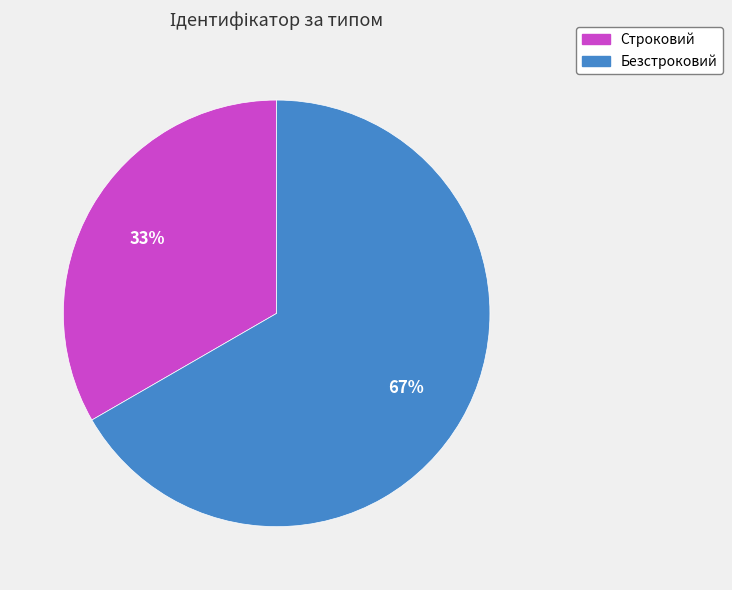

Which category has the smallest portion of the pie?

Строковий